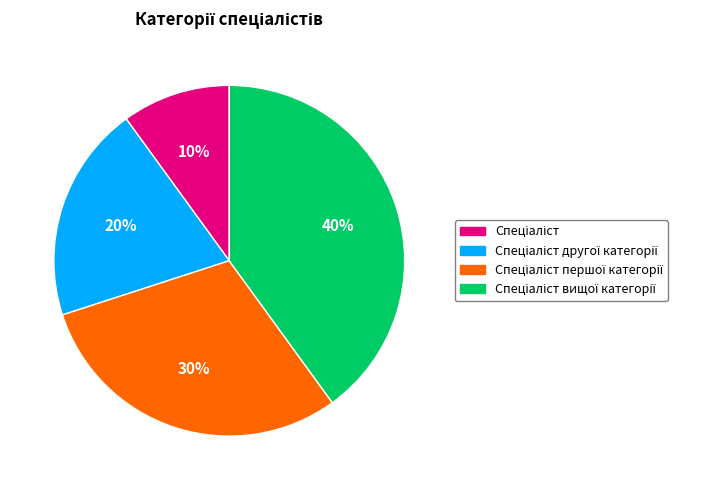

Is there any slice that represents more than half of the pie?

No